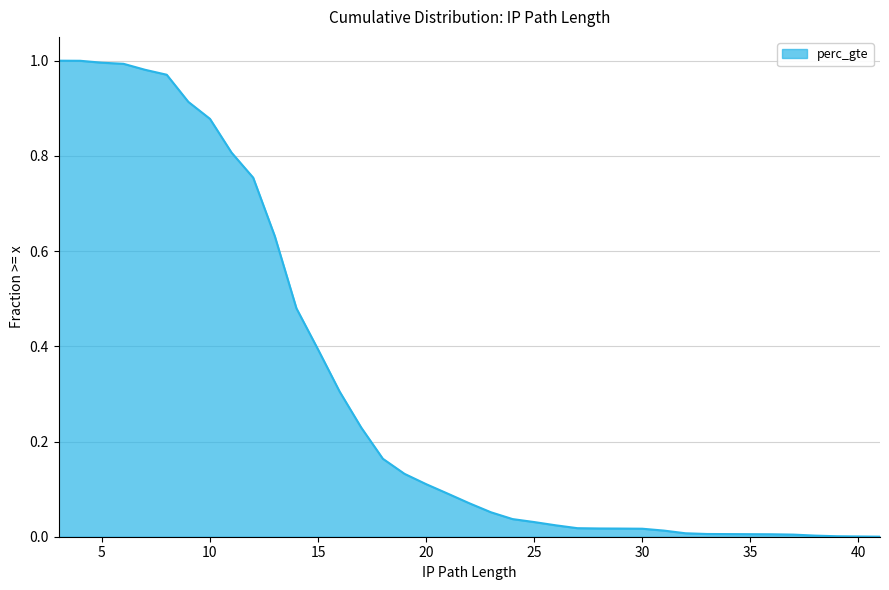

Count the number of data series in this chart.

1